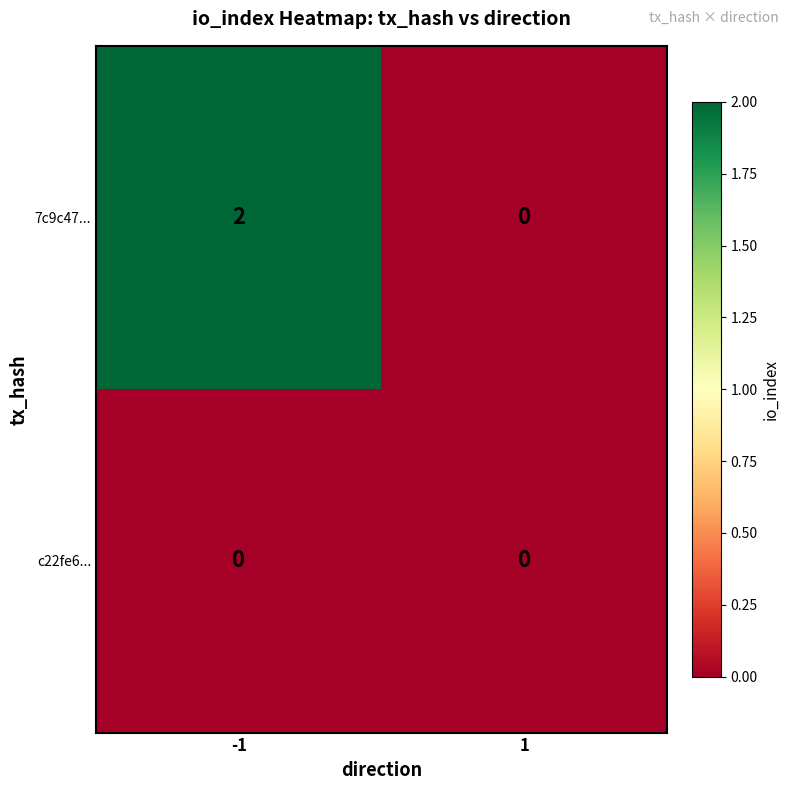

Rank the series at -1 from lowest to highest value.

c22fe6..., 7c9c47...